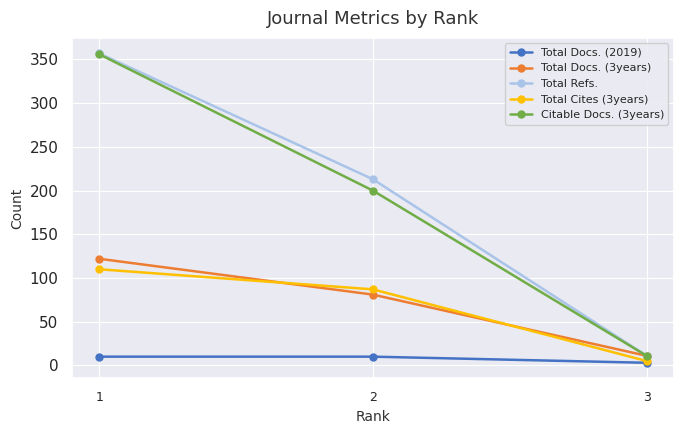

What is the difference between the maximum and minimum values in the Total Docs. (3years) series?

111